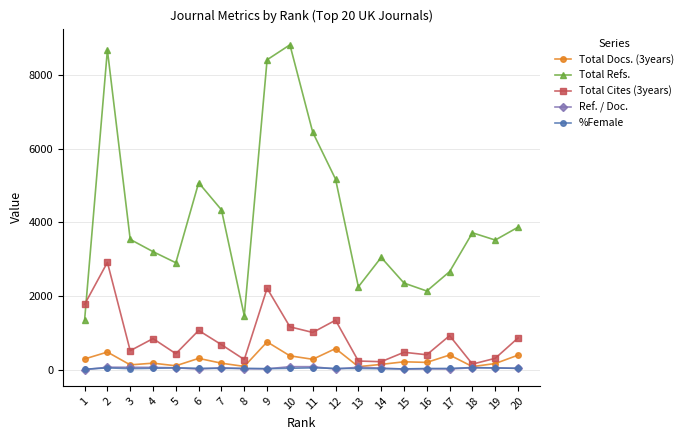

Which series has the largest total across all categories?

Total Refs.